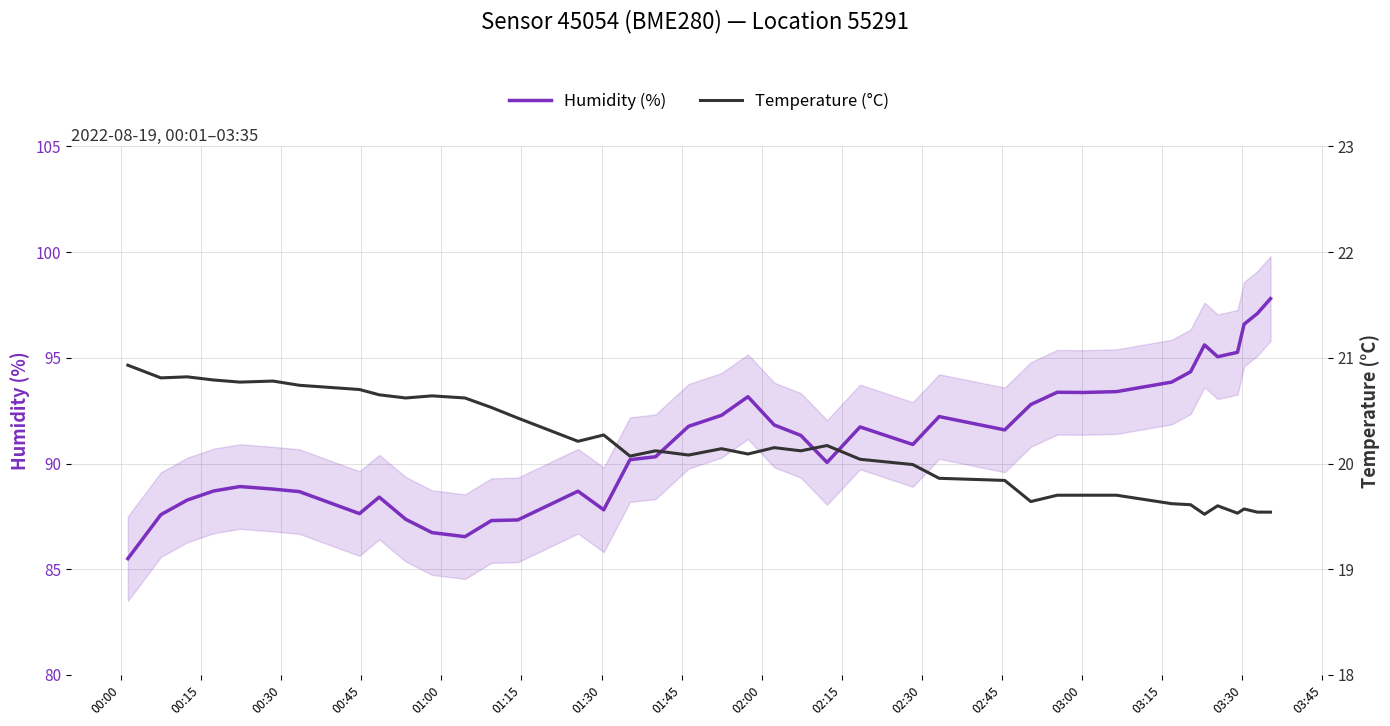

What is the average value of the temperature series?

20.2